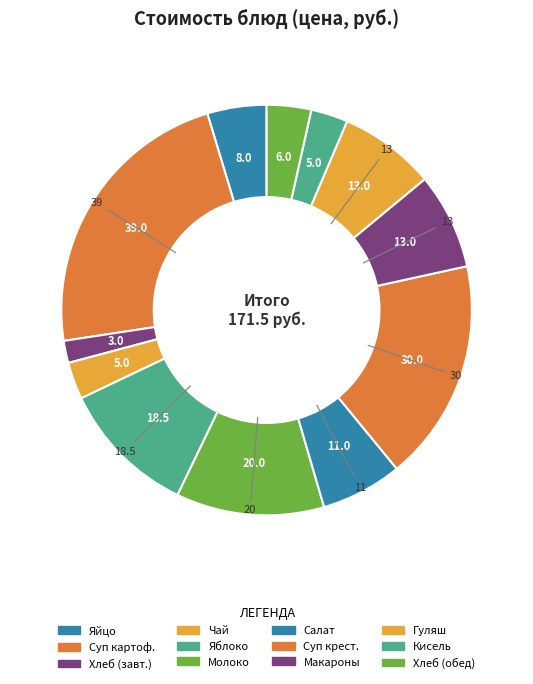

How many segments does this pie chart have?

12